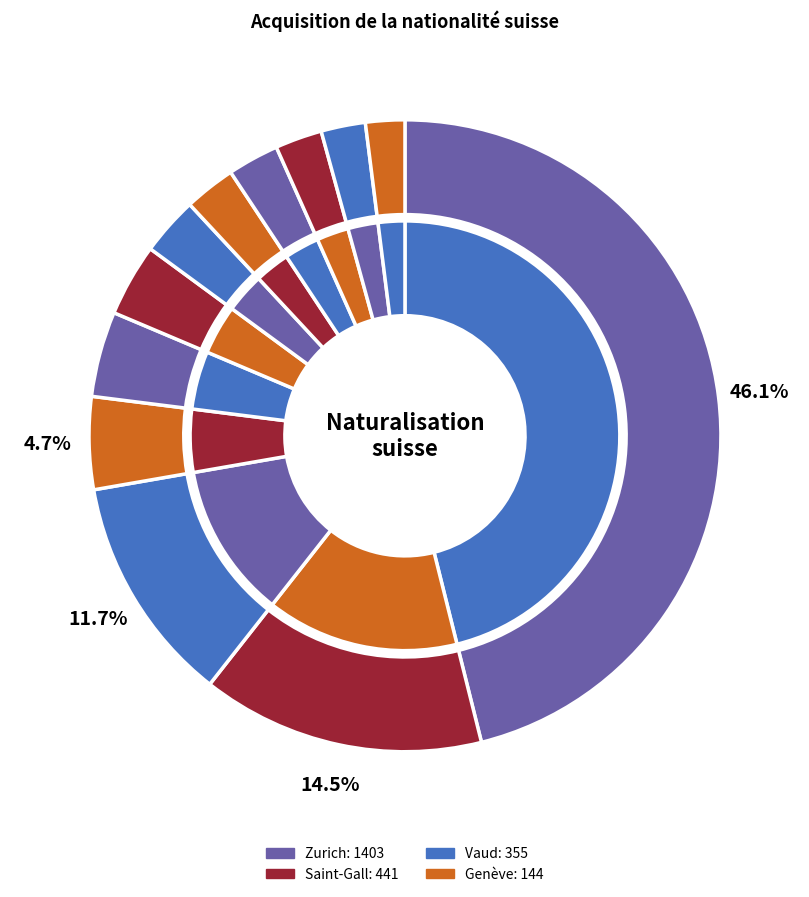

Count the number of slices in the pie.

12